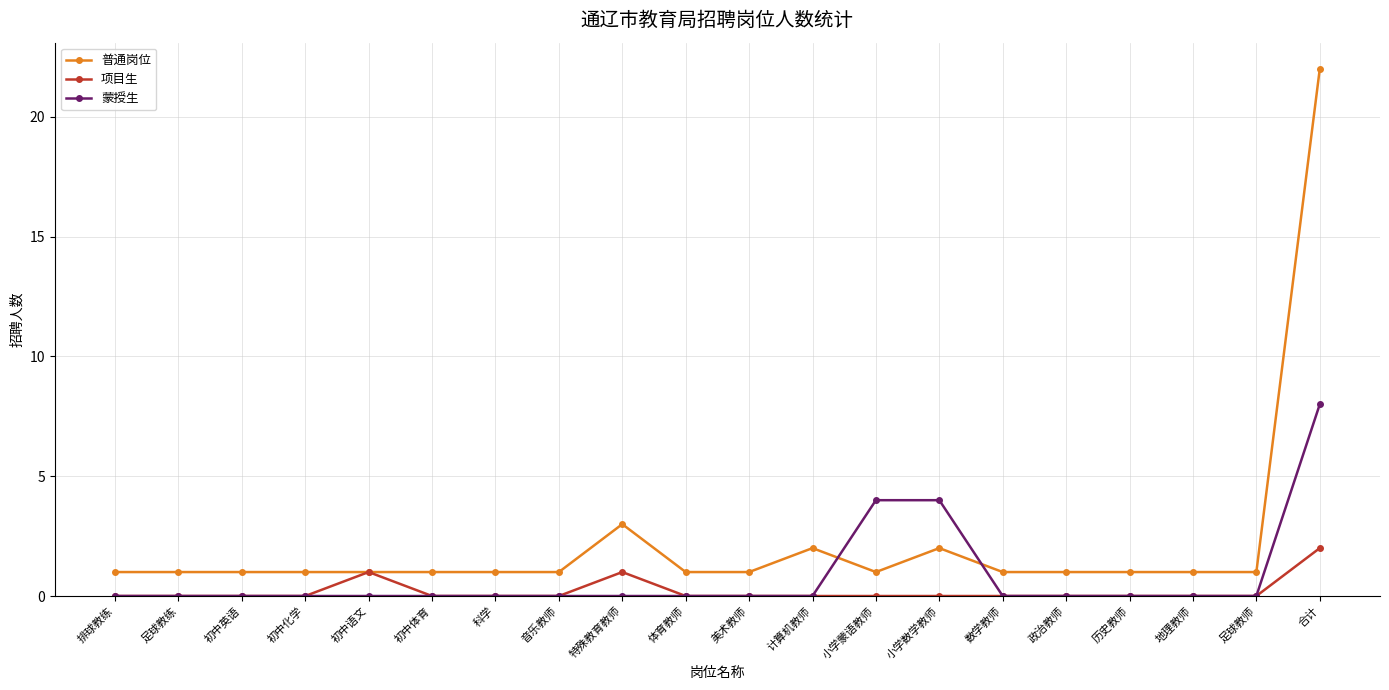

What is the total value across all series at 初中体育?

1